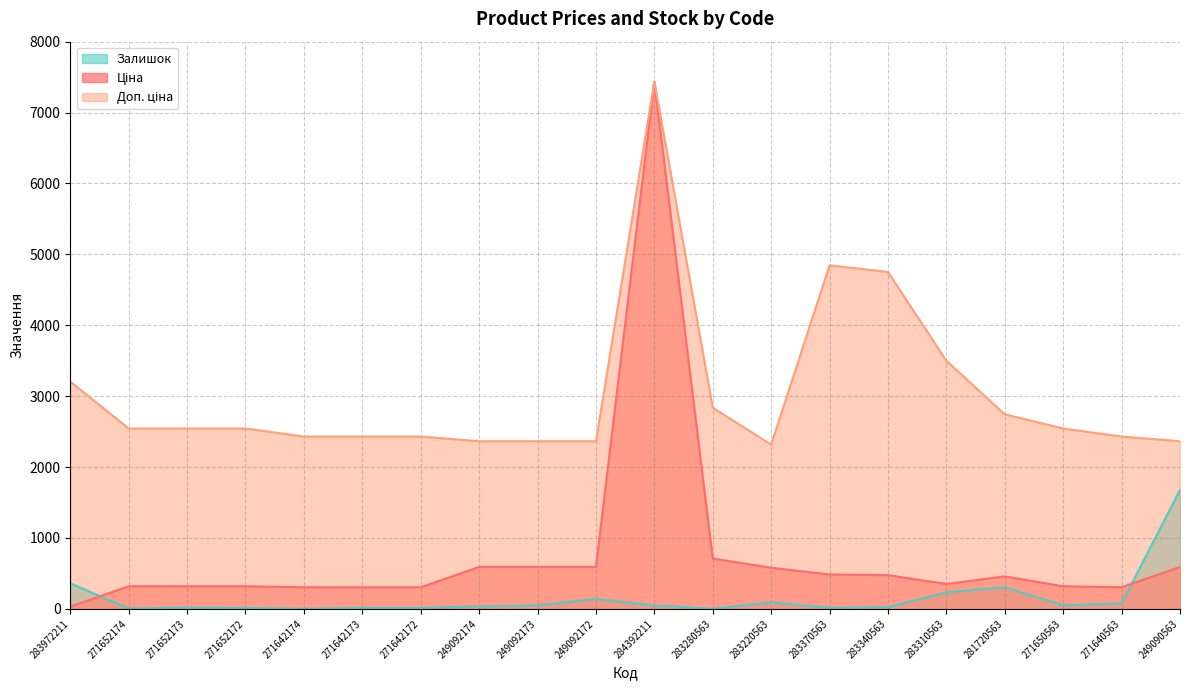

At which label is Залишок closest to 840?

283972211